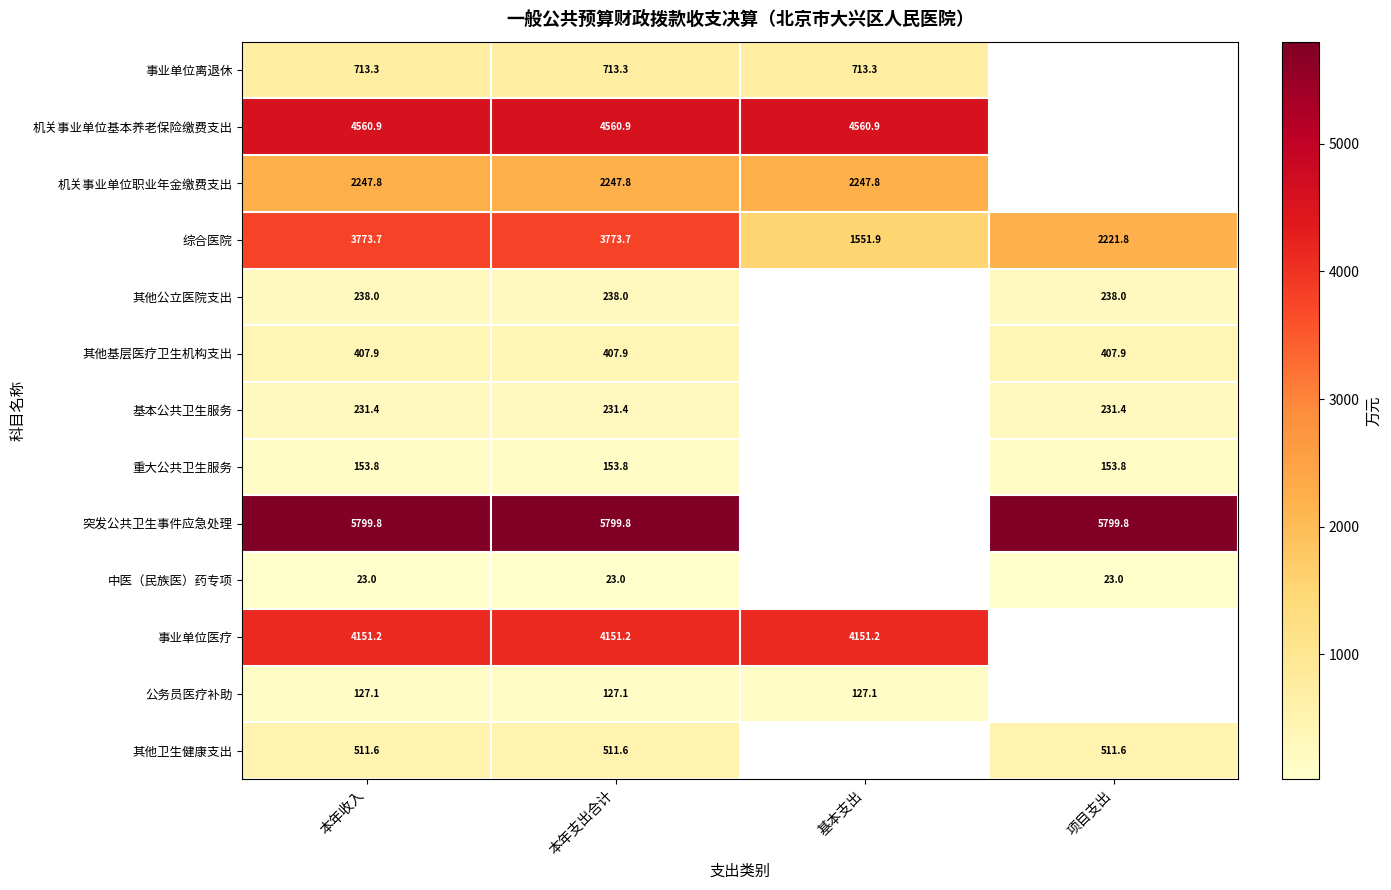

Where does the 综合医院 series first go above 3773?

本年收入